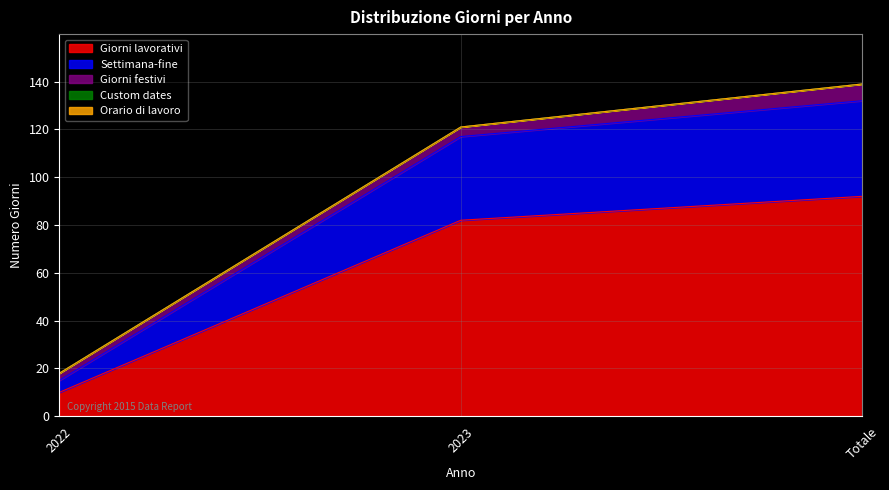

What is the difference between the highest and lowest values at 2023?

82